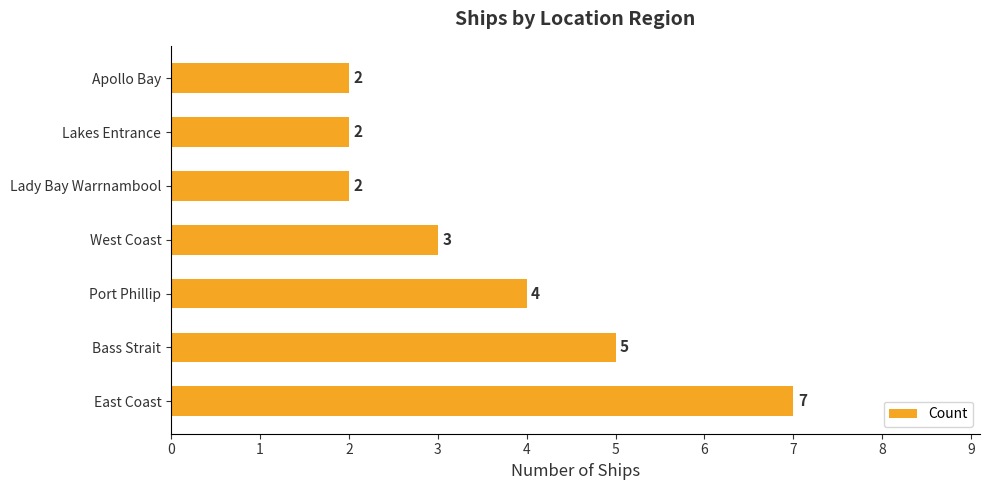

What is the average value?

4